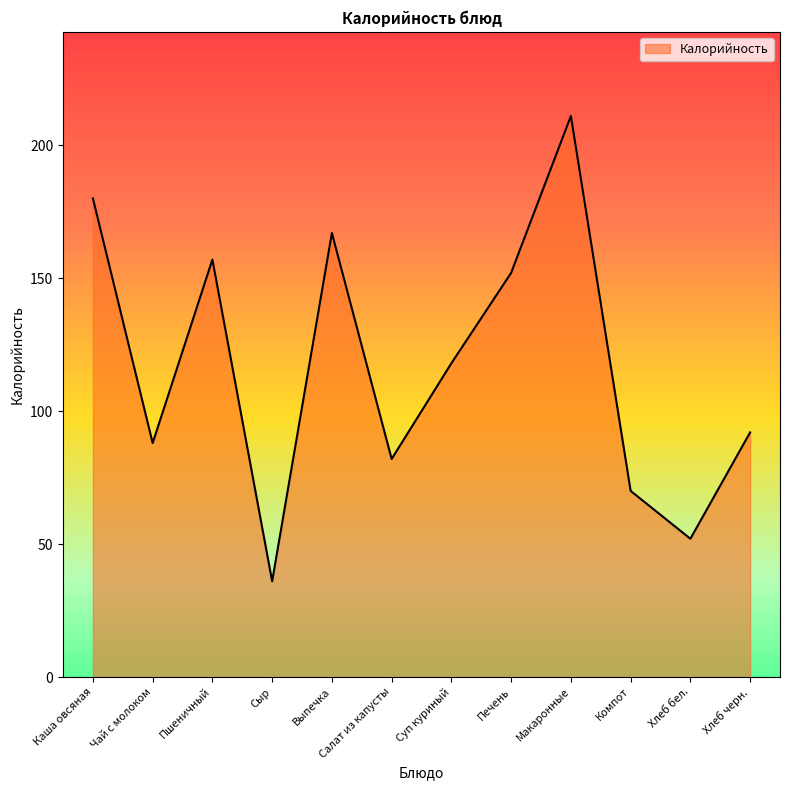

What is the approximate value at Выпечка, to the nearest 5?

165